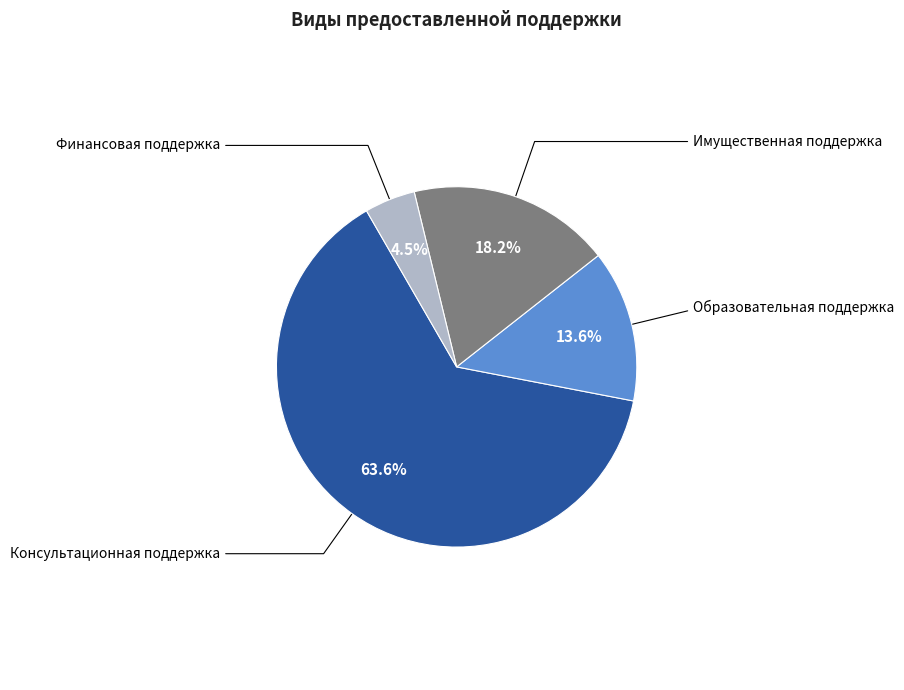

To the nearest percent, what is the difference between the largest and smallest slice percentages?

59%